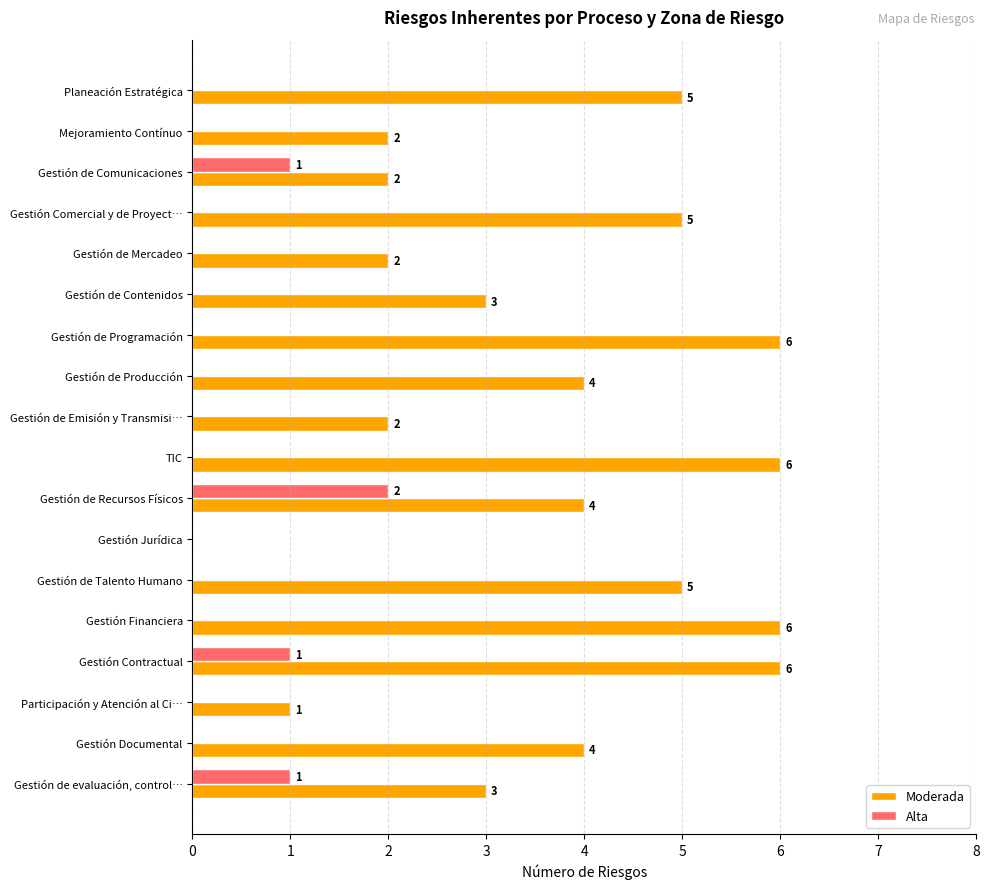

The value of Moderada at TIC is 6. True or false?

True